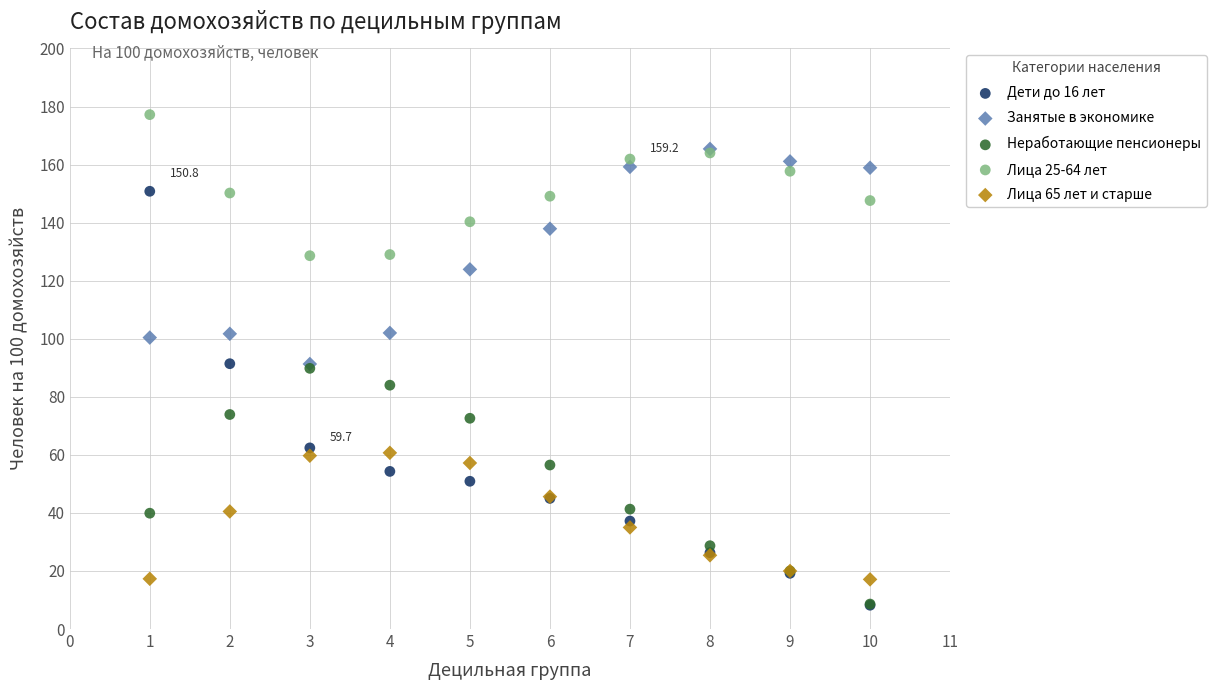

Which series has the largest Y range (max minus min)?

Дети до 16 лет